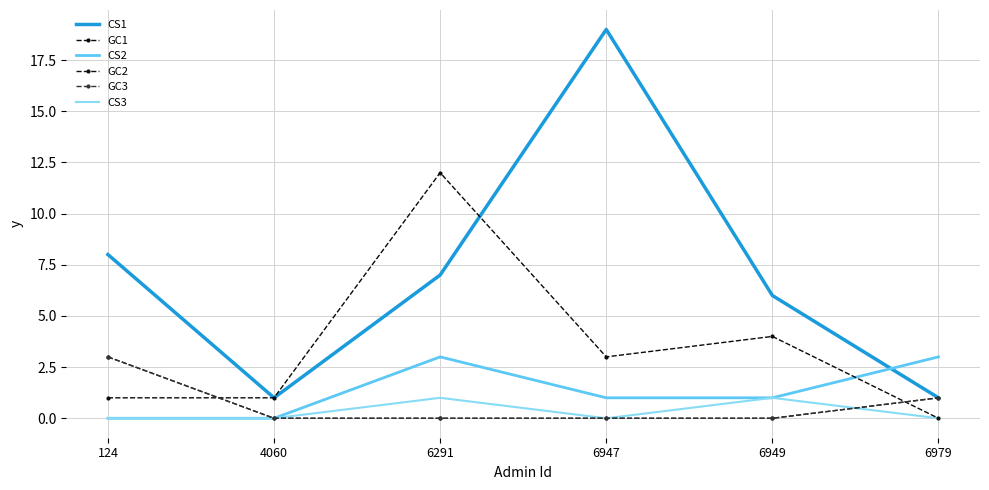

Which series changed the most between 124 and 6947?

CS1